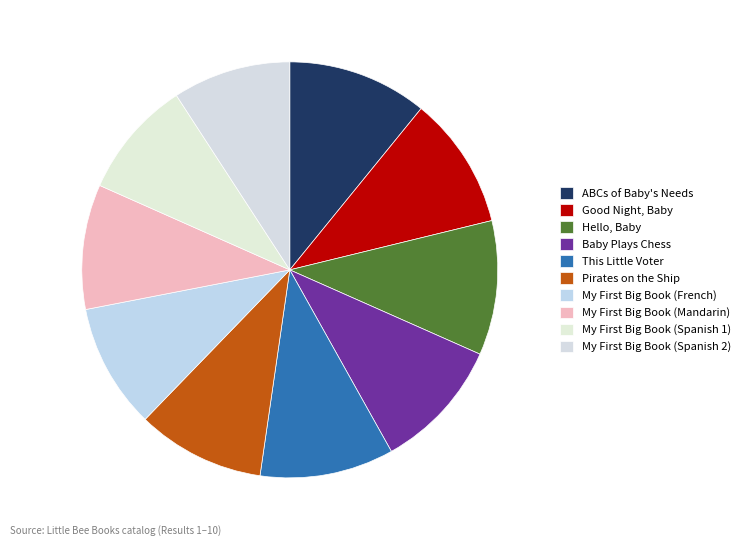

Is the sum of ABCs of Baby's Needs and Good Night, Baby greater than half?

No